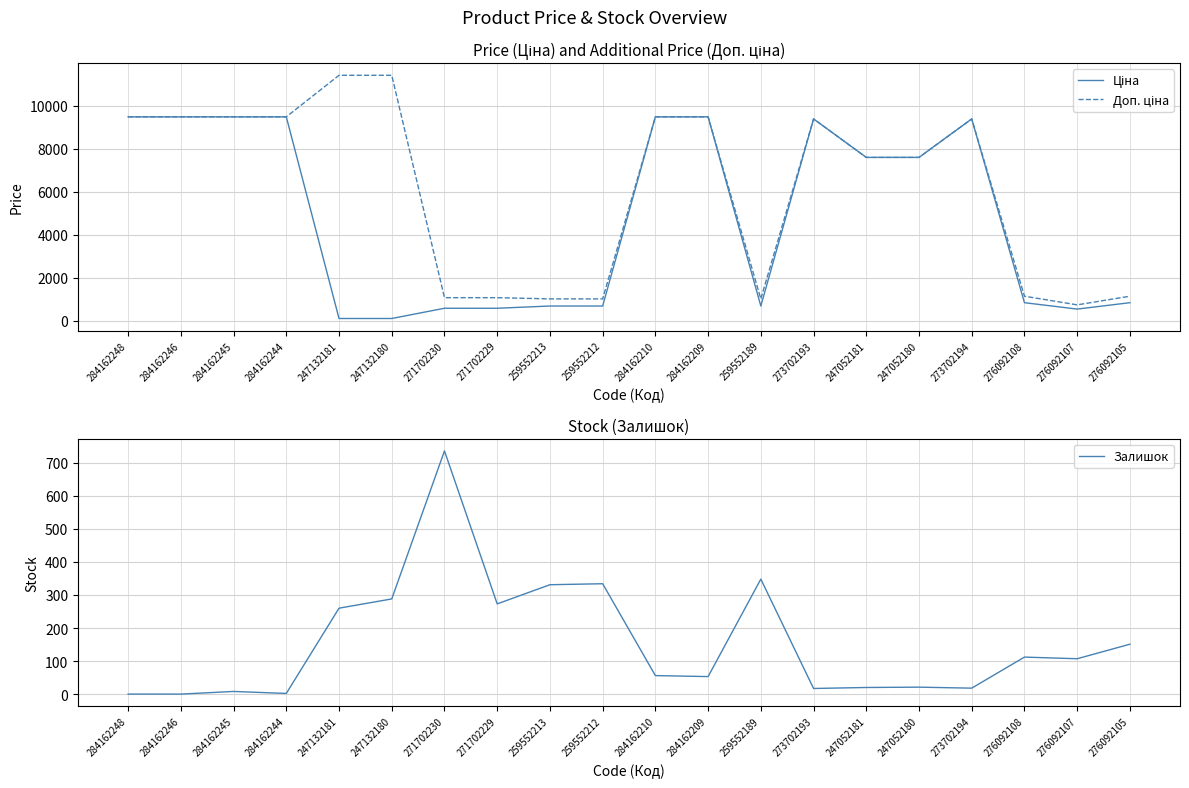

Reading right to left, extract all data points from this chart.

Ціна: 848.4	551.5	848.4	9384.0	7596.5	7596.5	9384.0	693.7	9480.1	9480.1	693.7	693.7	589.9	589.9	114.1	114.1	9480.1	9480.1	9480.1	9480.1
Доп. ціна: 1149.7	747.0	1149.7	9384.0	7596.5	7596.5	9384.0	1024.6	9480.1	9480.1	1024.6	1024.6	1081.7	1081.7	11410.0	11410.0	9480.1	9480.1	9480.1	9480.1
Залишок: 151.0	107.0	112.0	18.0	21.0	20.0	17.0	348.0	53.0	56.0	334.0	331.0	273.0	736.0	288.0	260.0	2.0	8.0	0.0	0.0